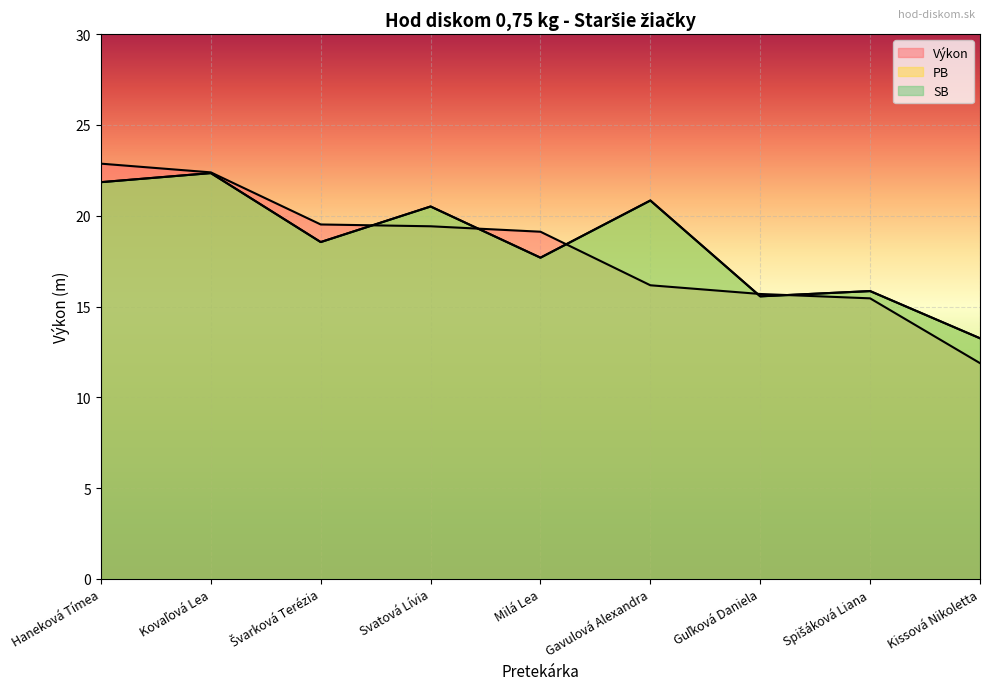

How many times do PB and Výkon cross each other?

5